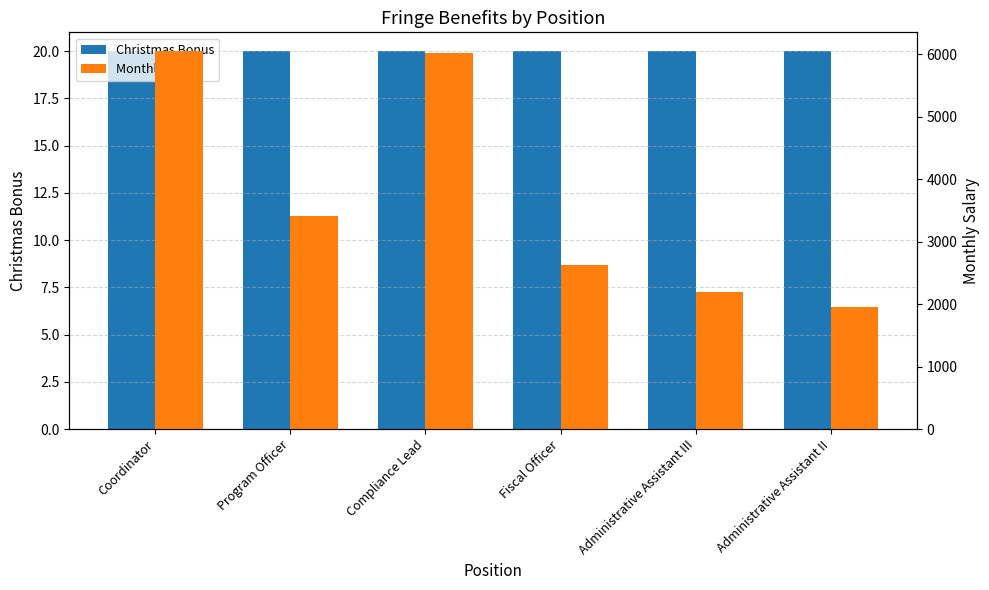

Which series has the widest spread of values?

Monthly Salary